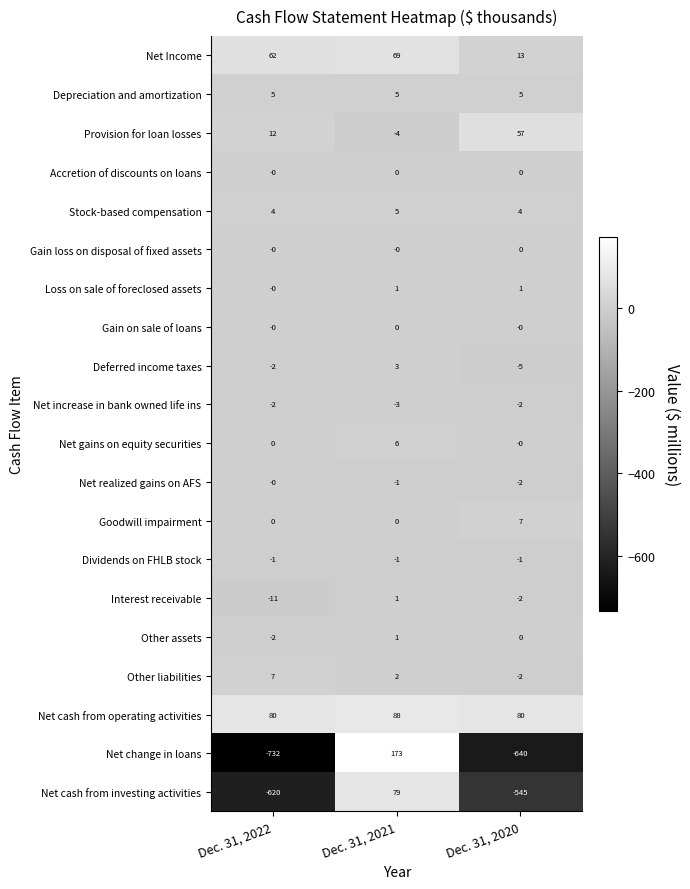

What is the difference between the highest and lowest values at Dec. 31, 2021?

177